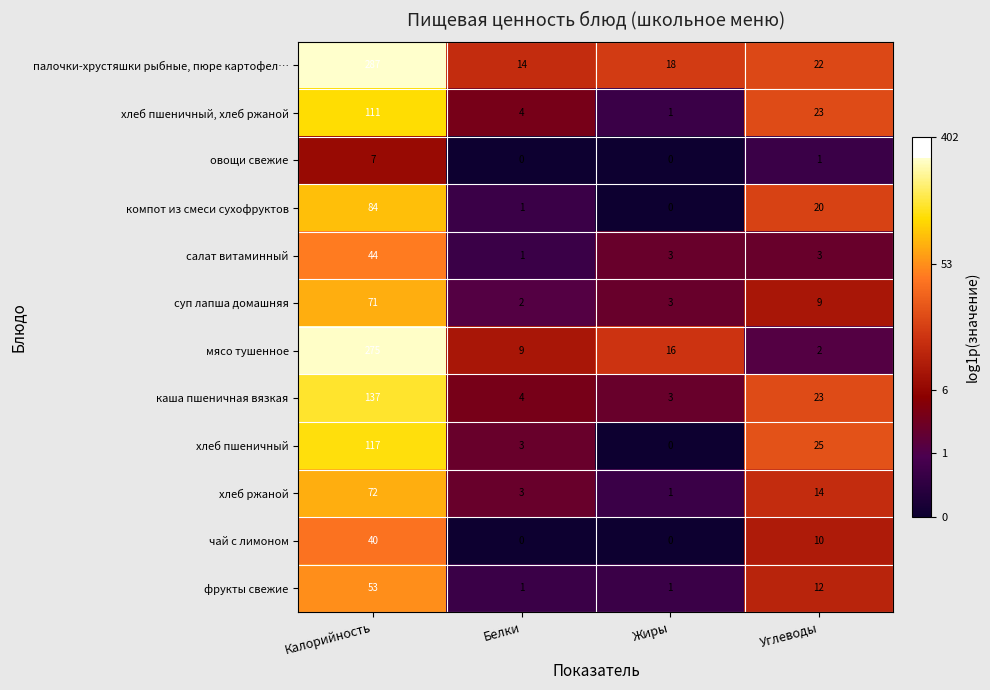

Which series changed the most between Жиры and Углеводы?

хлеб пшеничный